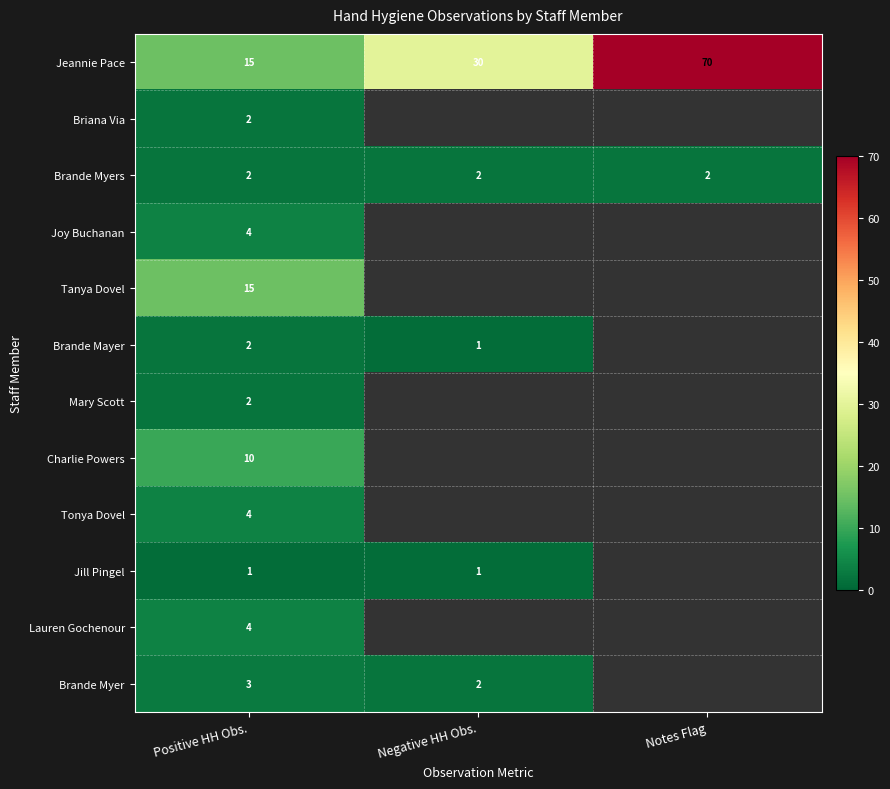

At which label does Brande Mayer reach its peak?

Positive HH Obs.